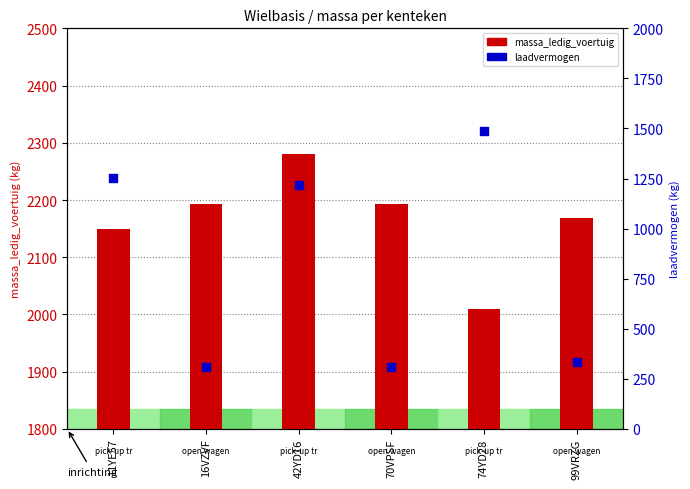

Is the value of laadvermogen at 74YD28 greater than the value of massa_ledig_voertuig at 70VPSF?

No